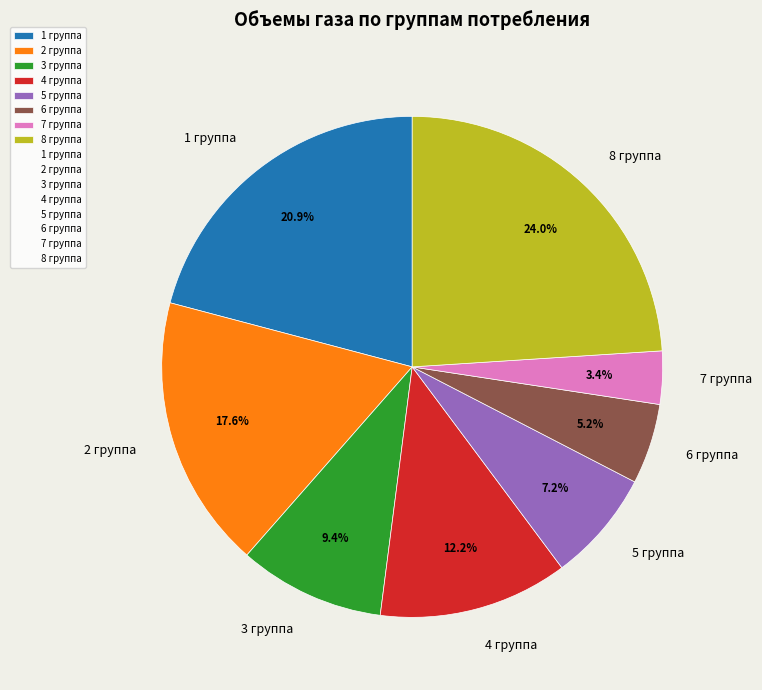

To the nearest percent, what portion does 7 группа represent?

3%